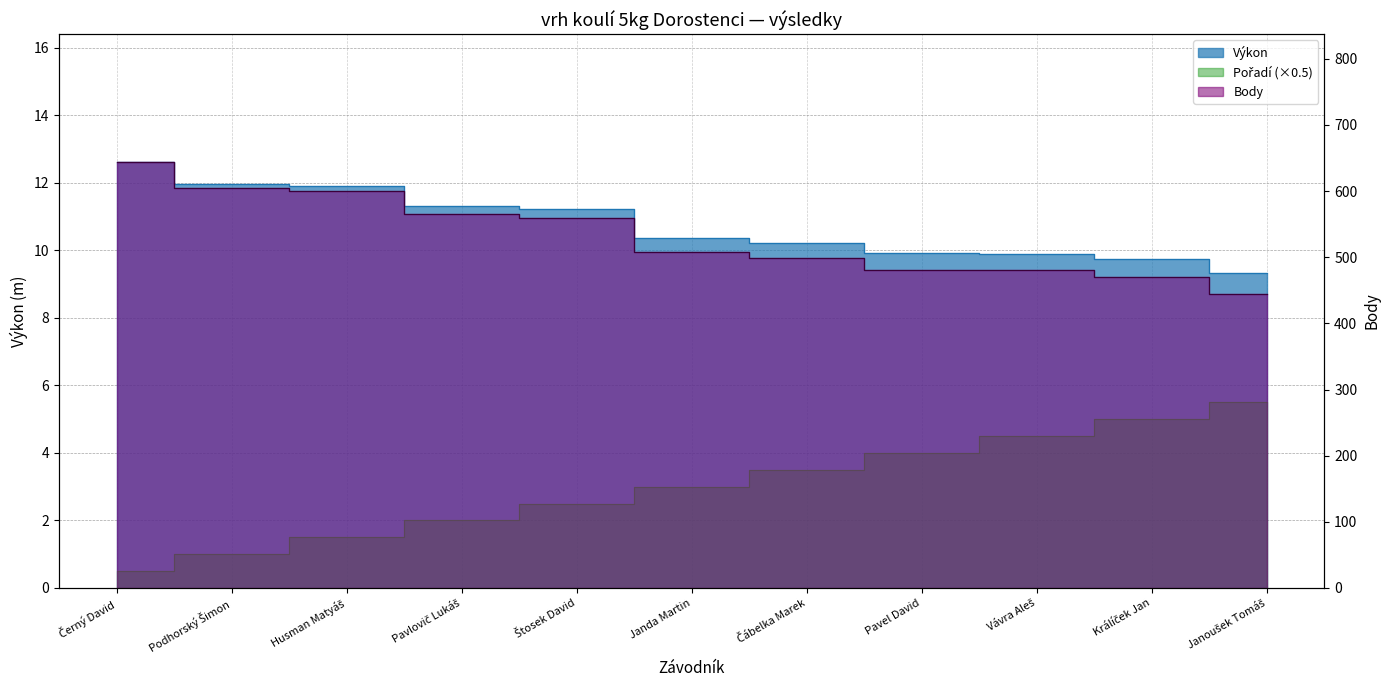

What is the approximate value of Body at Štosek David?

560.0